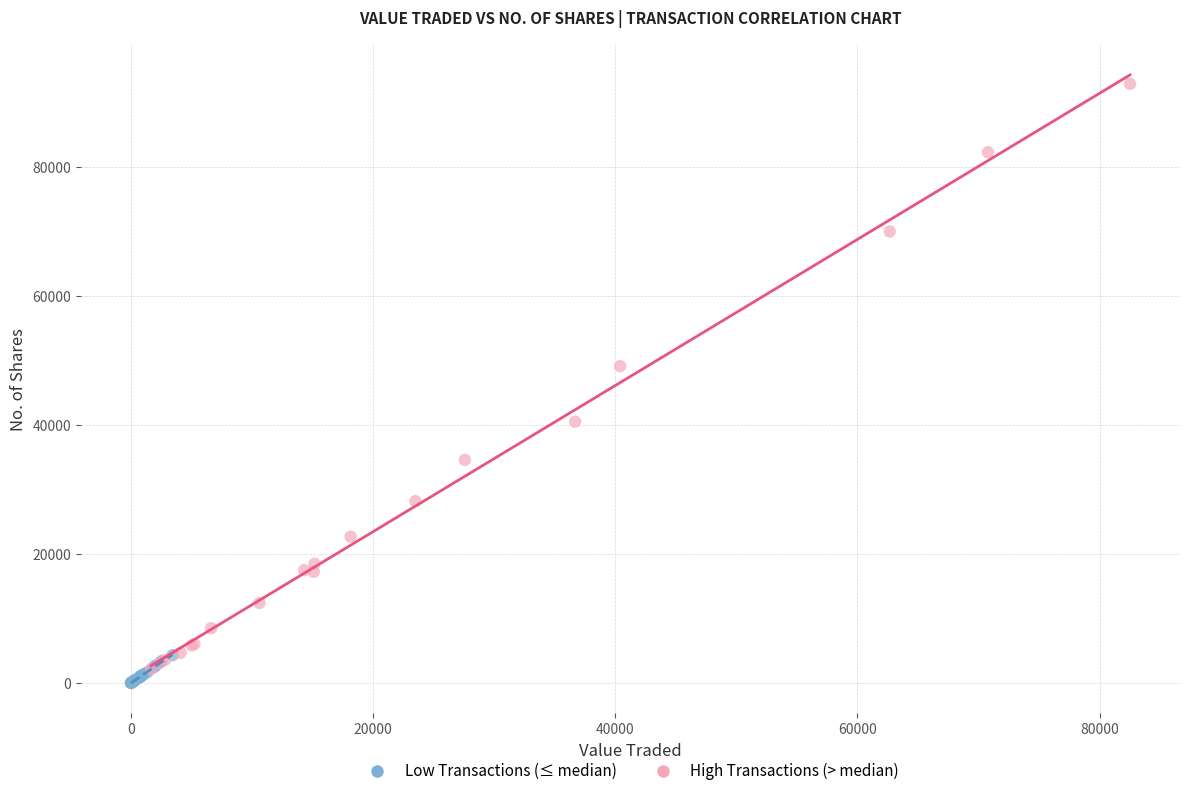

Which series contains the highest Y value?

High Transactions (> median)